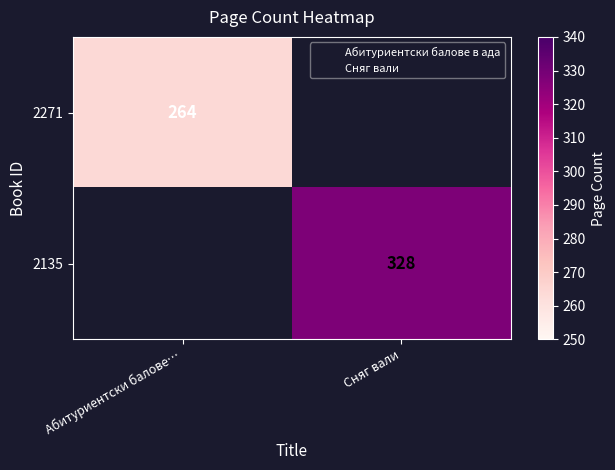

The 2135 series shows 197.8 at Сняг вали. True or false?

False